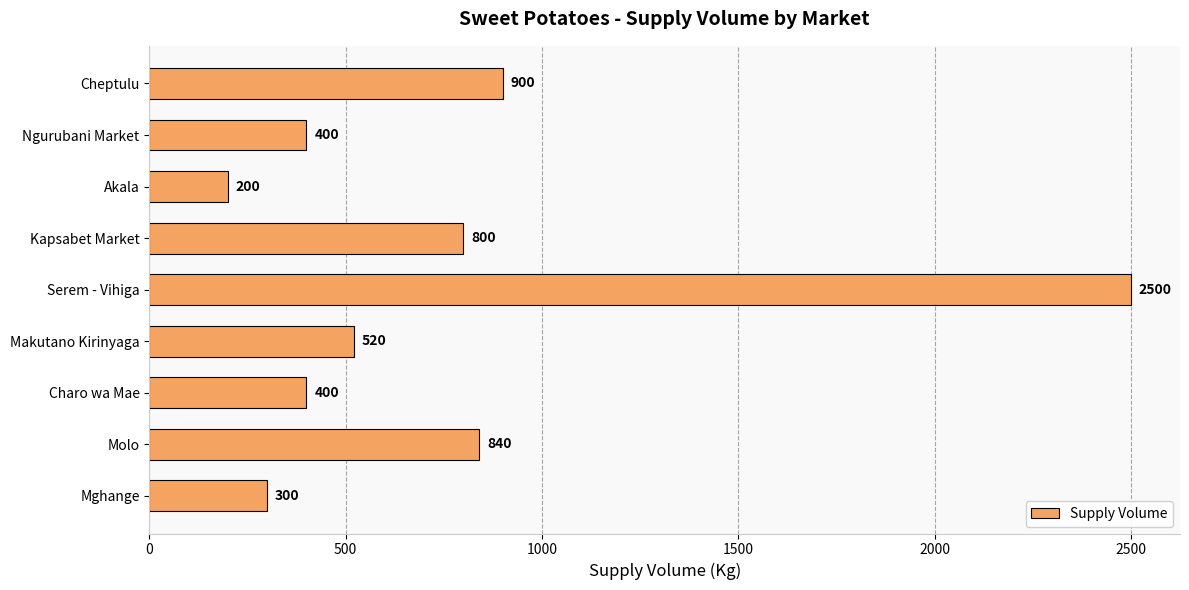

Which has a higher value, Mghange or Charo wa Mae?

Charo wa Mae